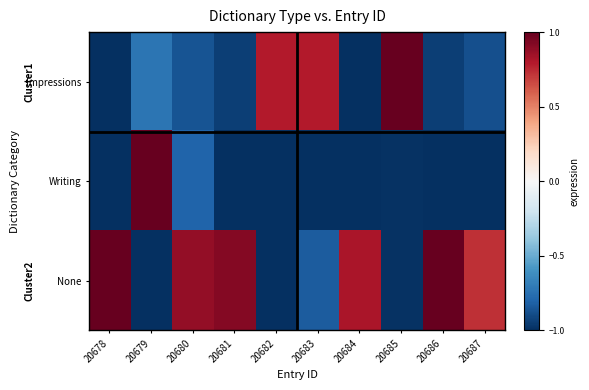

Reading left to right, extract all data points from this chart.

Impressions: 20678=-1.0	20679=-0.7	20680=-0.9	20681=-0.9	20682=0.8	20683=0.8	20684=-1.0	20685=1.0	20686=-0.9	20687=-0.9
Writing: 20678=-1.0	20679=1.0	20680=-0.8	20681=-1.0	20682=-1.0	20683=-1.0	20684=-1.0	20685=-1.0	20686=-1.0	20687=-1.0
None: 20678=1.0	20679=-1.0	20680=0.9	20681=0.9	20682=-1.0	20683=-0.8	20684=0.8	20685=-1.0	20686=1.0	20687=0.7